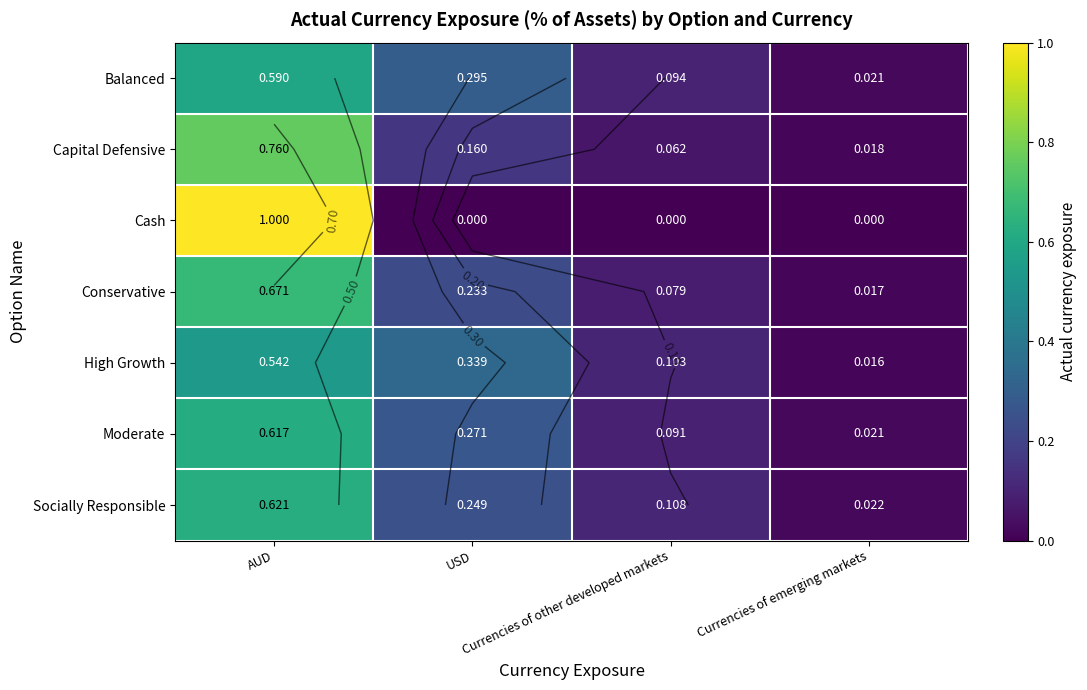

What is the average value of the Conservative series?

0.2